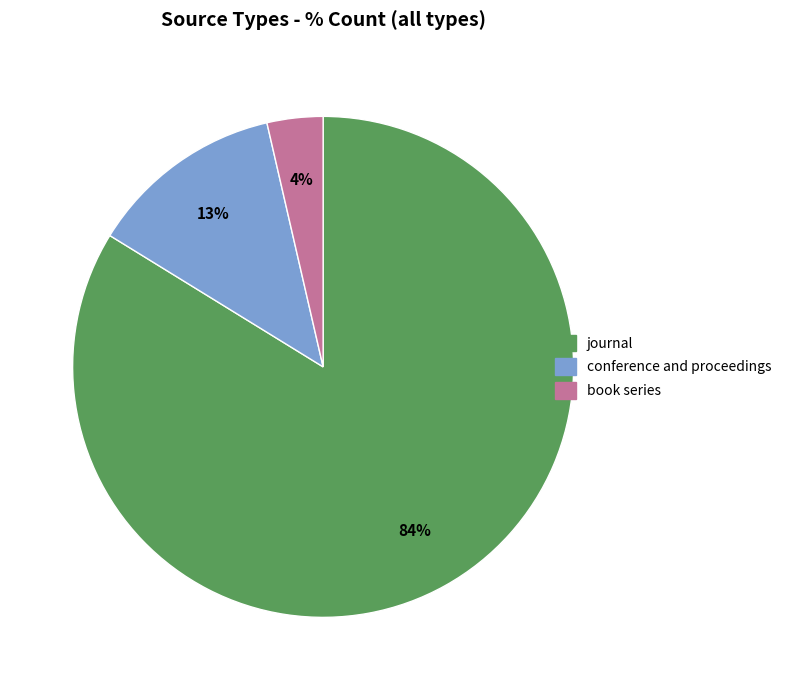

Between journal and conference and proceedings, which is larger?

journal